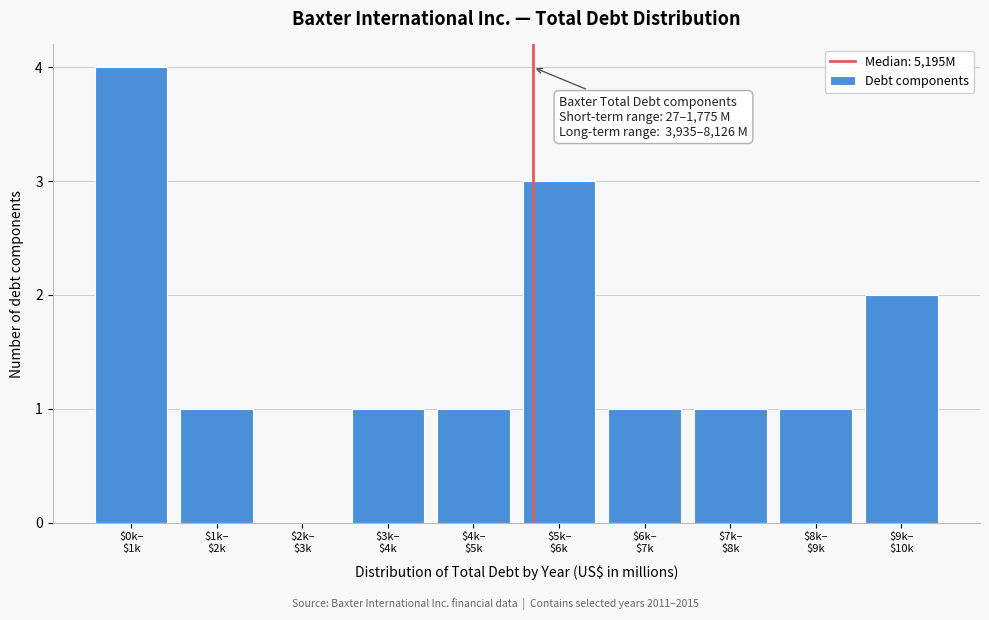

What is the sum of all values?

15